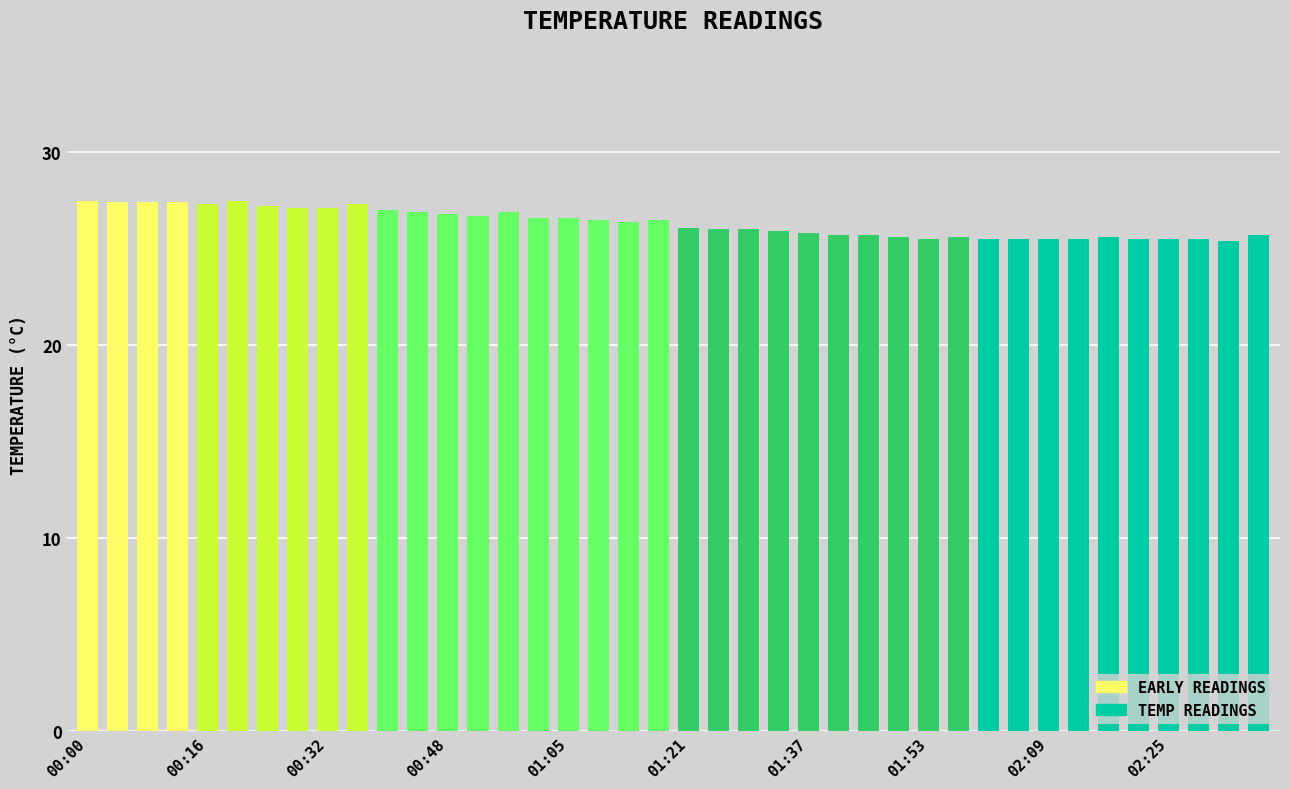

What is the value of the 27th bar from the left?

25.7